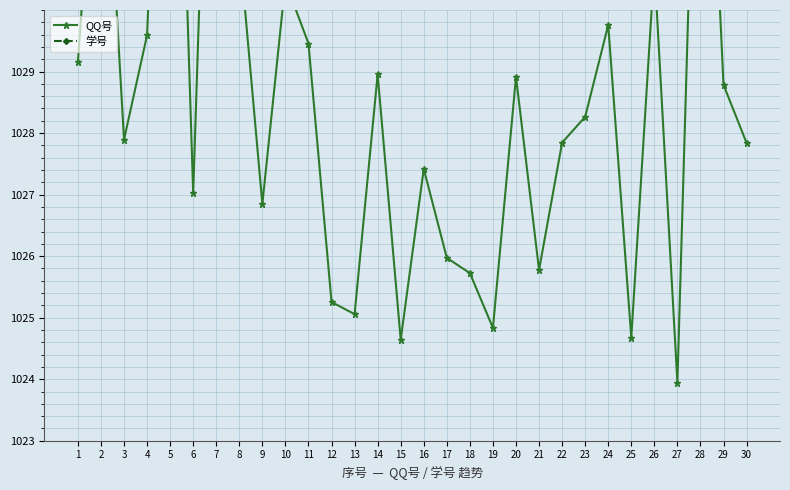

List the series in order of their overall mean, lowest first.

QQ号, 学号